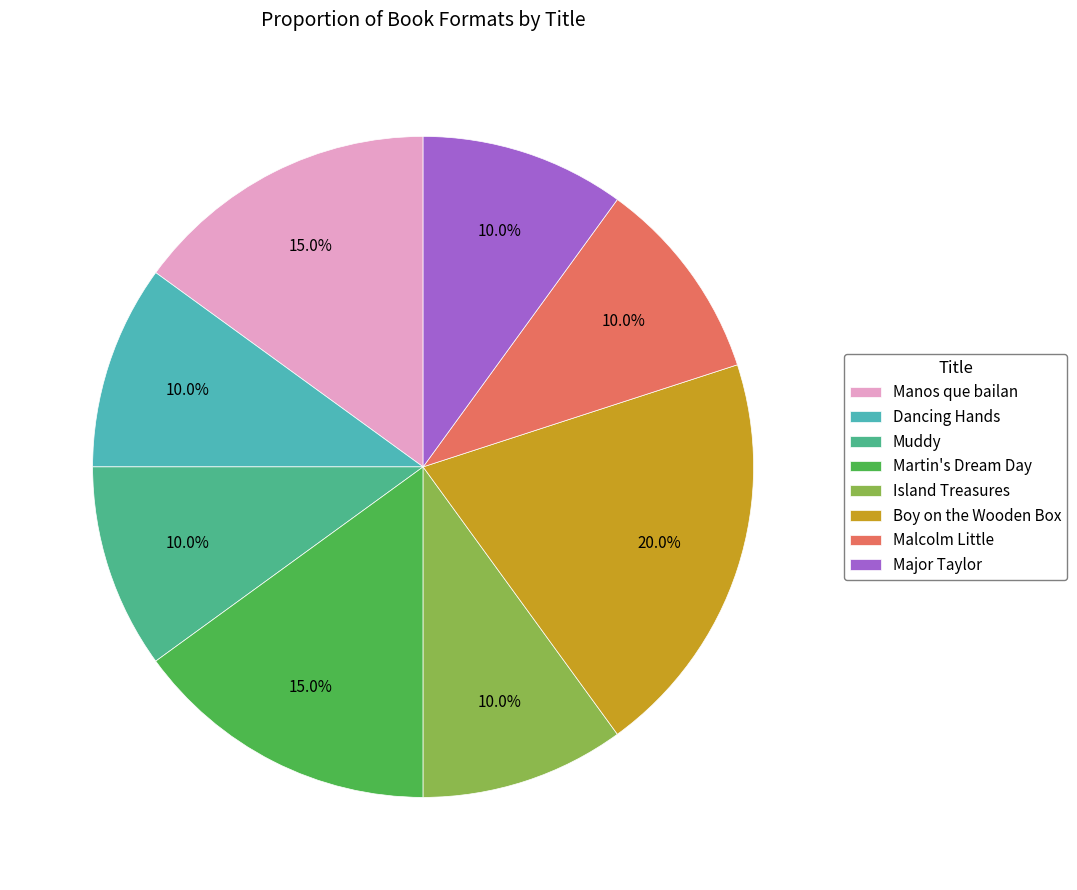

How many slices are in this pie chart?

8